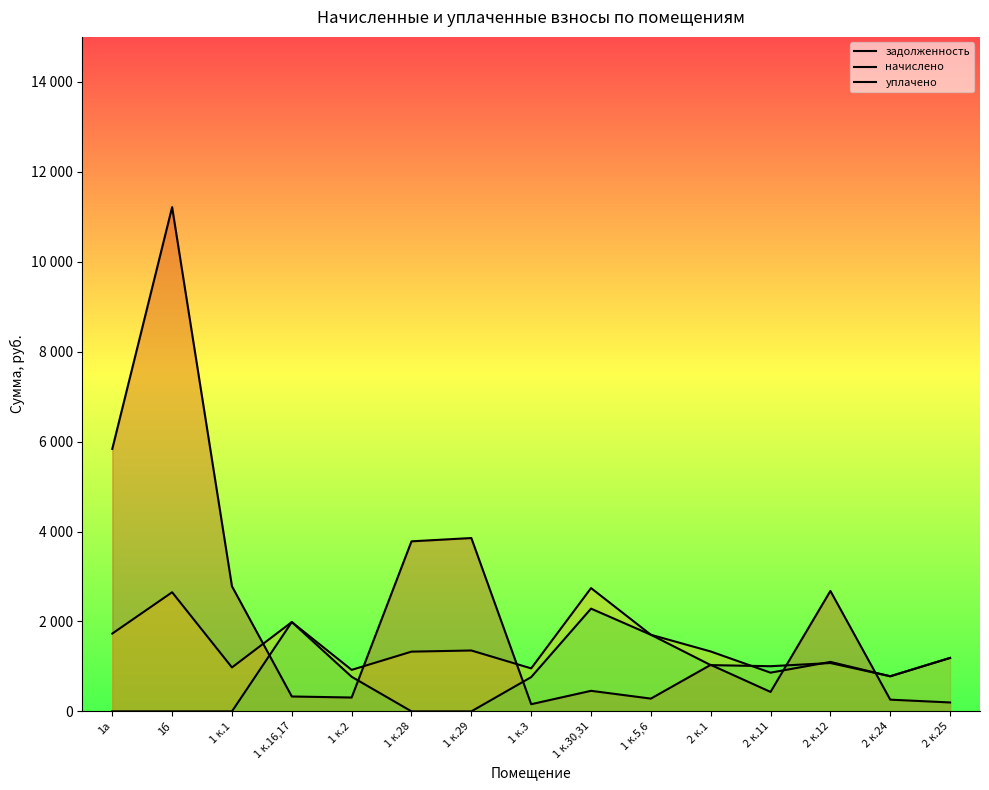

What are all the series names shown in the legend?

задолженность, начислено, уплачено